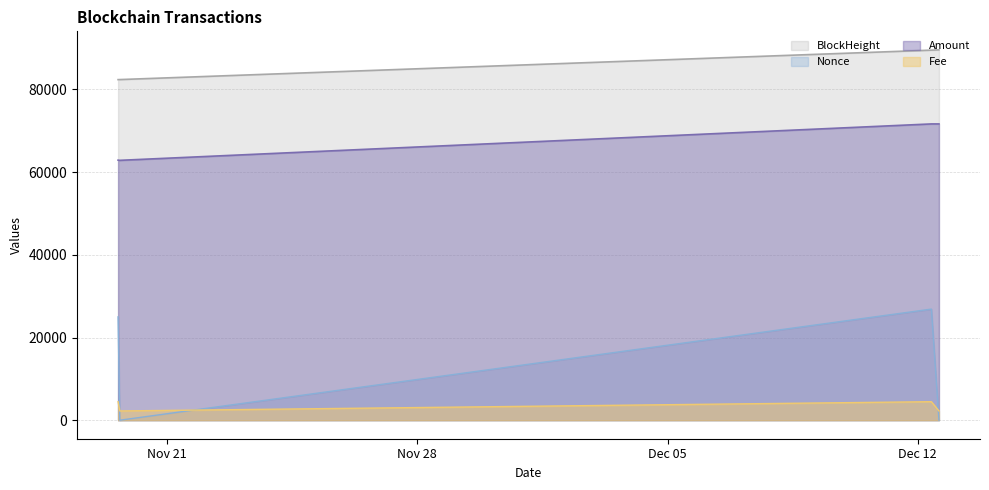

How many values in the Amount series exceed 71670?

2